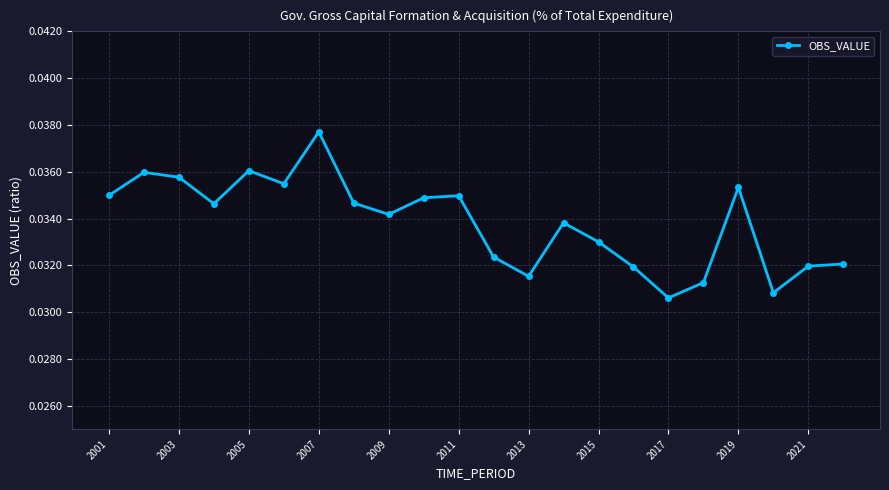

True or false: the data has more than 2 interior local peaks.

True